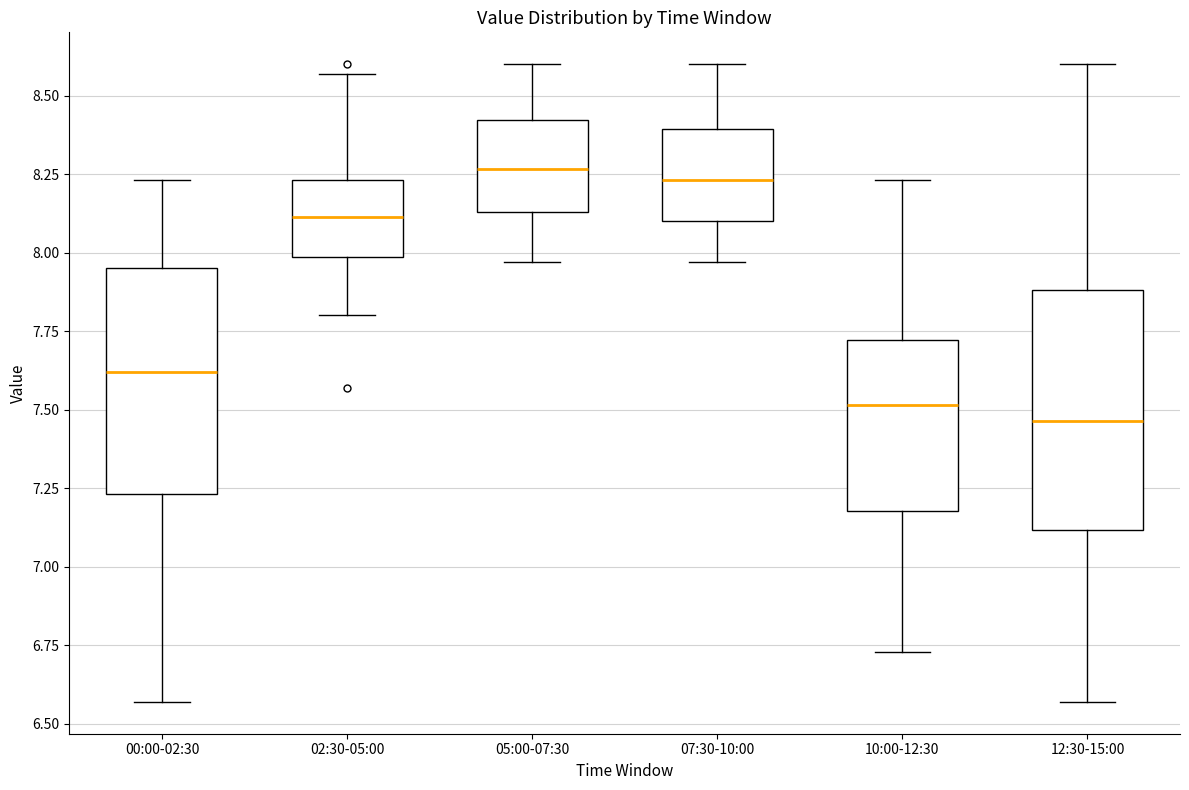

Reading left to right, transcribe this box plot: for each box, give where its median line is, the range the box spans, and where its two whiskers end, as read against the y-axis. The values are not printed on the chart, so give them approximately, as read against the axis.

00:00-02:30: median 7.60, box 7.25 to 7.95, whiskers 6.55 to 8.25
02:30-05:00: median 8.10, box 8.00 to 8.25, whiskers 7.80 to 8.55
05:00-07:30: median 8.25, box 8.15 to 8.40, whiskers 7.95 to 8.60
07:30-10:00: median 8.25, box 8.10 to 8.40, whiskers 7.95 to 8.60
10:00-12:30: median 7.50, box 7.20 to 7.70, whiskers 6.75 to 8.25
12:30-15:00: median 7.45, box 7.10 to 7.90, whiskers 6.55 to 8.60